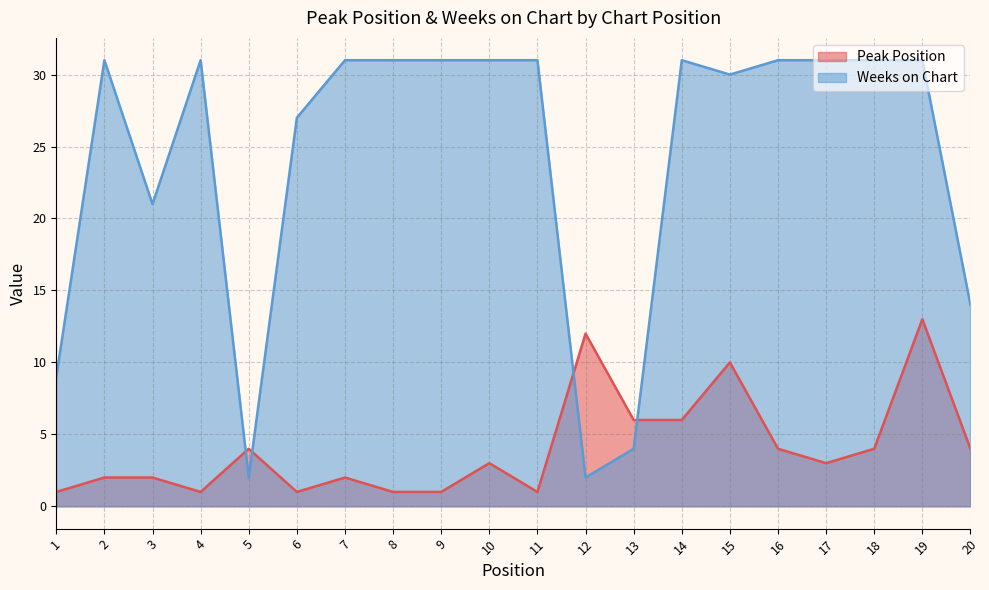

How many data points in Peak Position are above 3?

9